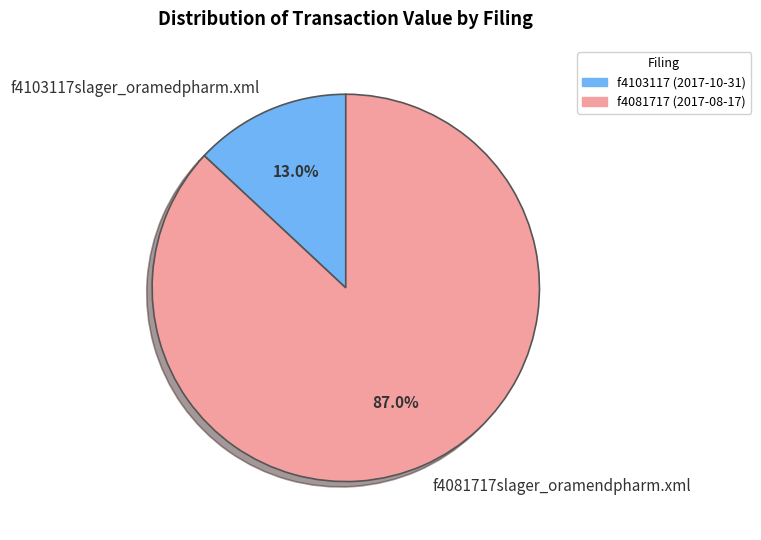

What is the ratio of the value at f4081717slager_oramendpharm.xml to the value at f4103117slager_oramedpharm.xml?

6.7